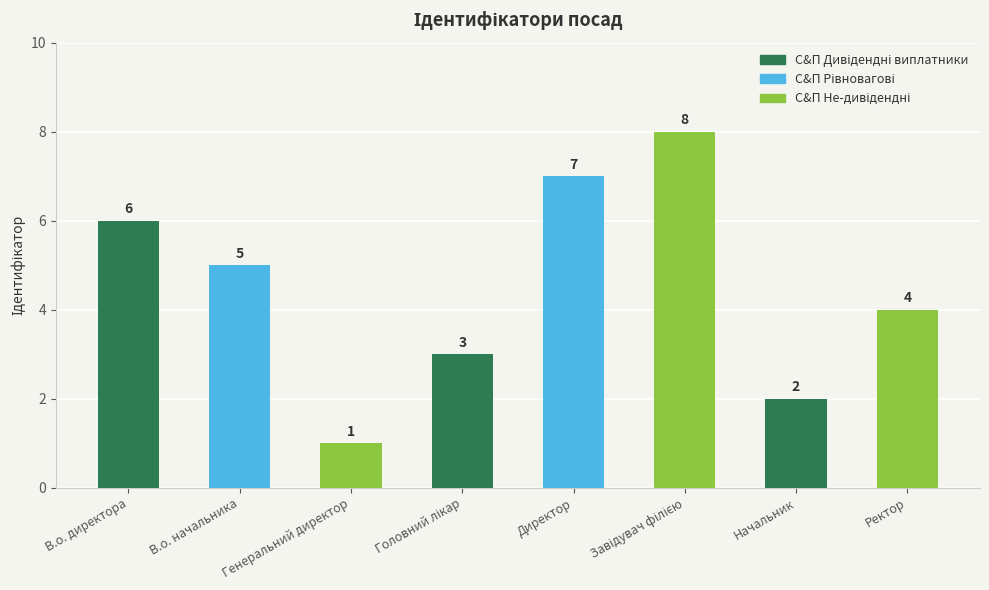

Between В.о. директора and В.о. начальника, which is larger?

В.о. директора